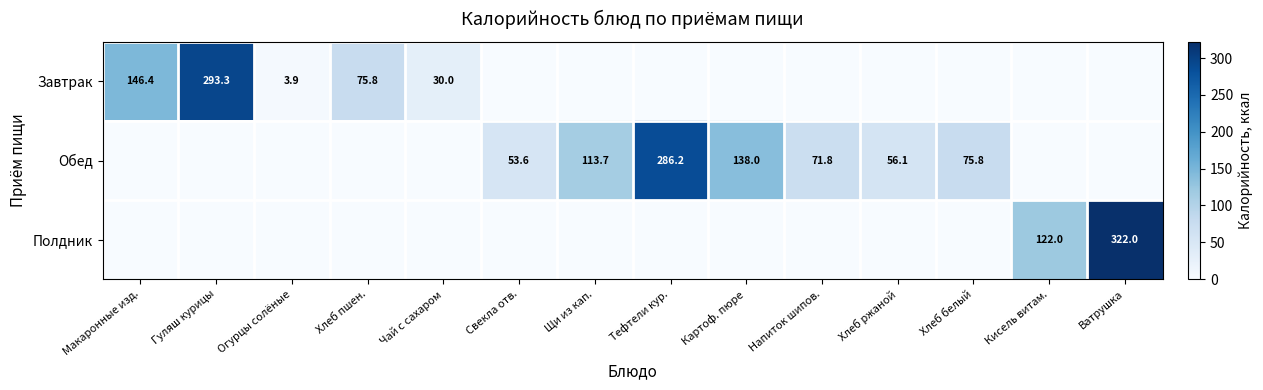

At how many categories does at least one series exceed 78?

7